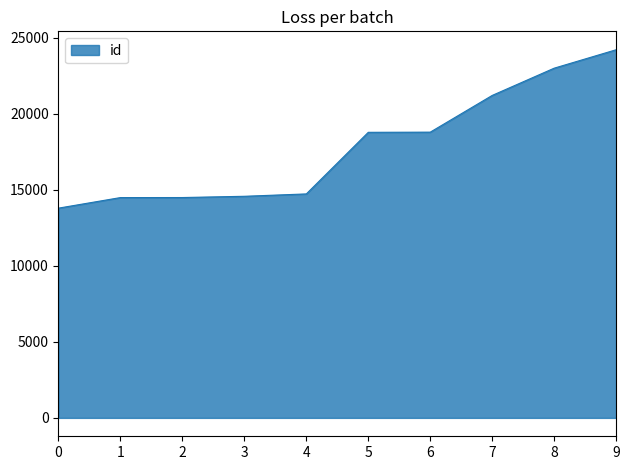

The value at 3 is 14582. True or false?

True